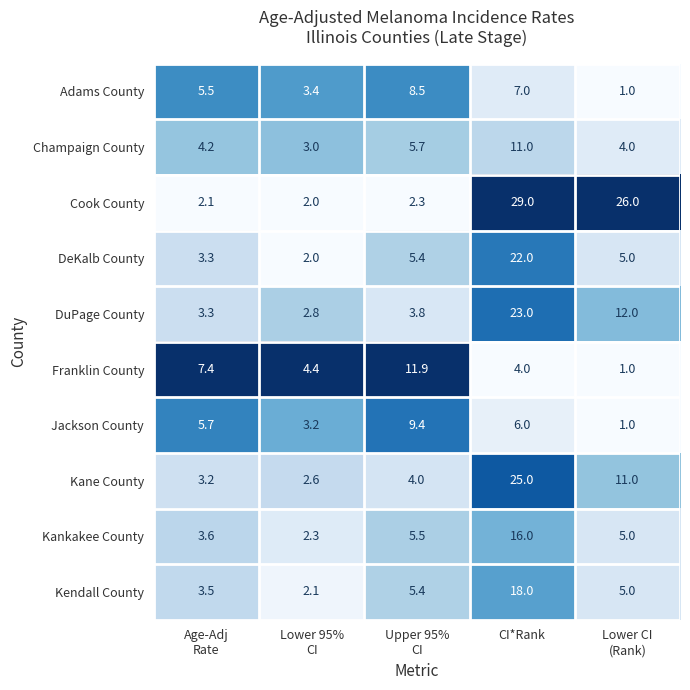

What is the maximum value for Champaign County?

11.0